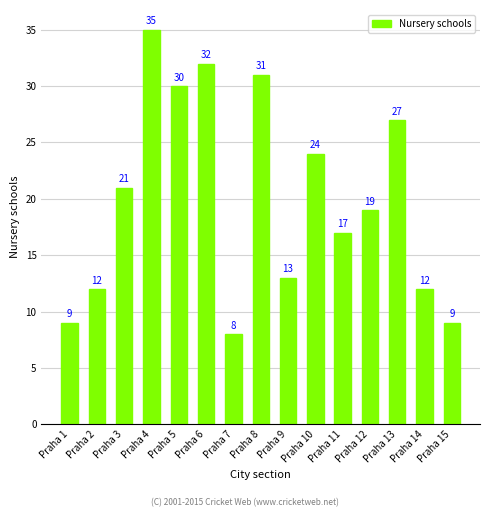

At which label does the data first exceed 19?

Praha 3